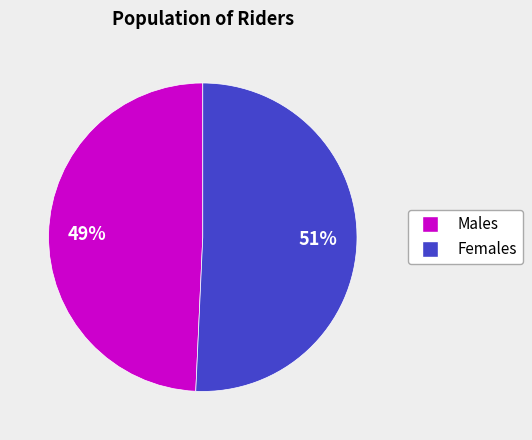

Is there a majority slice in this chart?

Yes